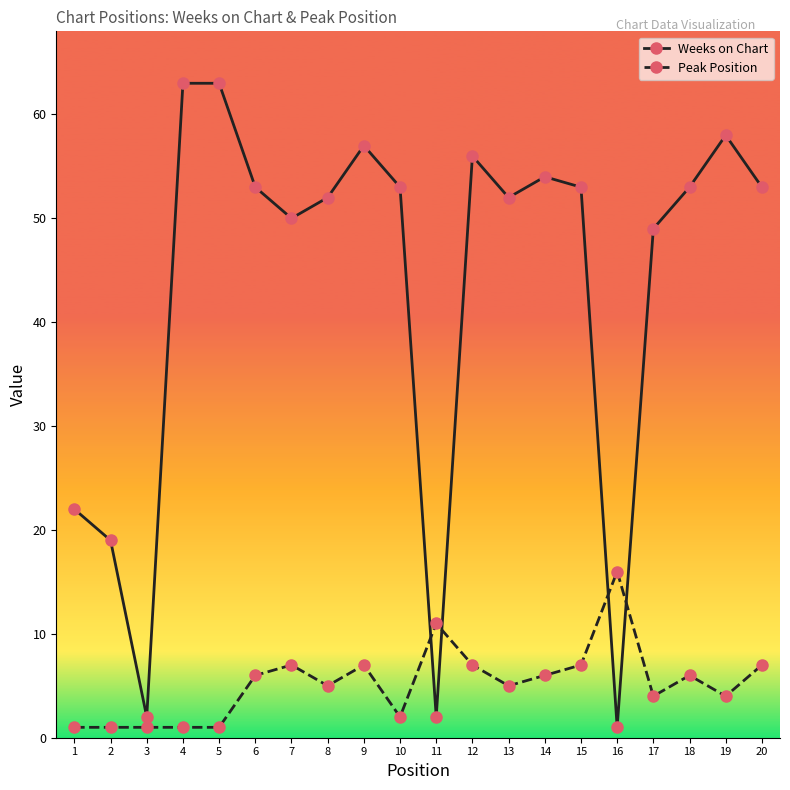

Is the value of Peak Position at 20 greater than the value of Weeks on Chart at 6?

No